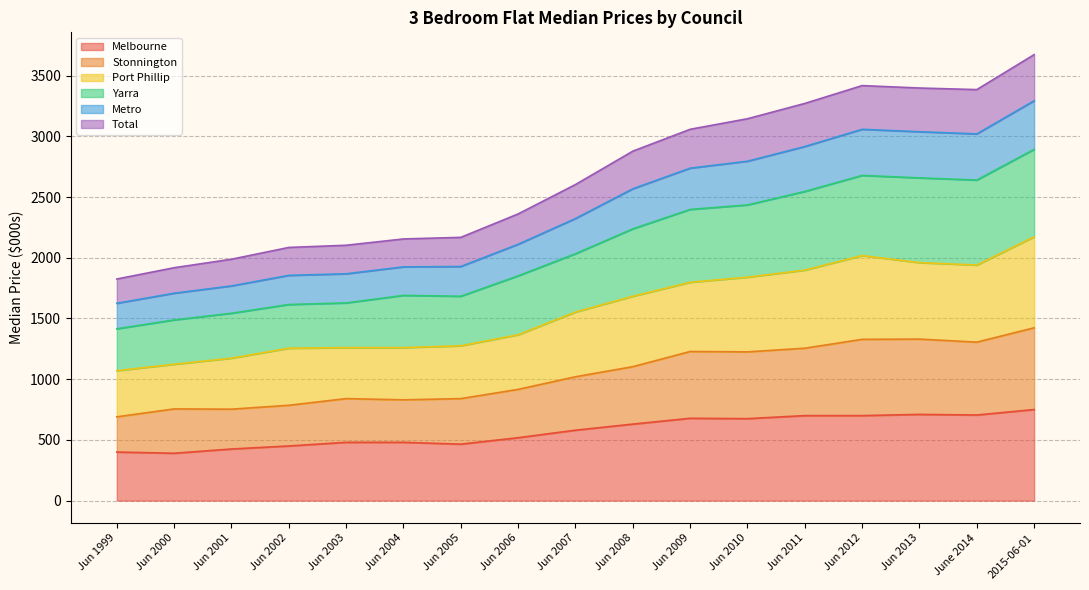

Where is the first local maximum for Metro?

Jun 2012